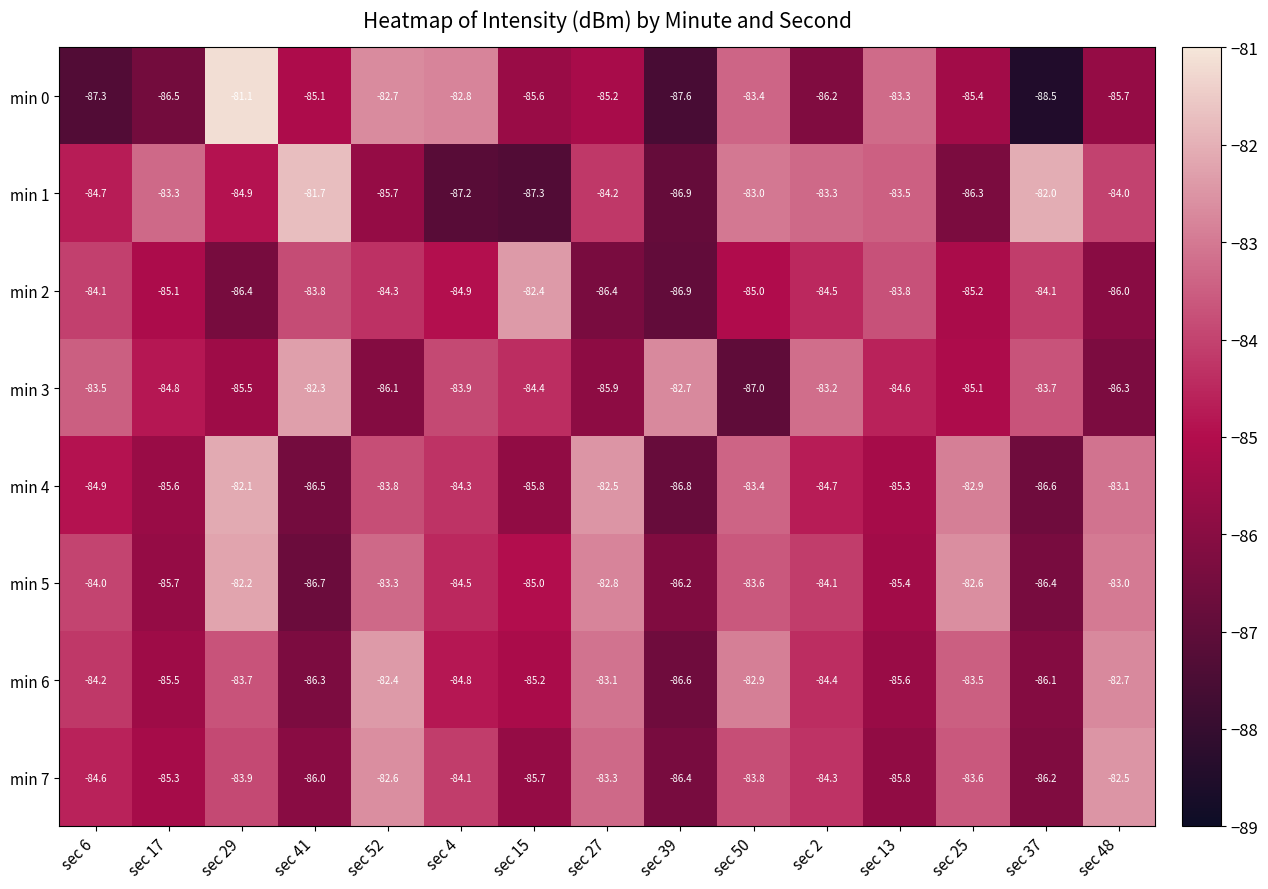

At sec 41, list the series in order from largest to smallest.

min 1, min 3, min 2, min 0, min 7, min 6, min 4, min 5